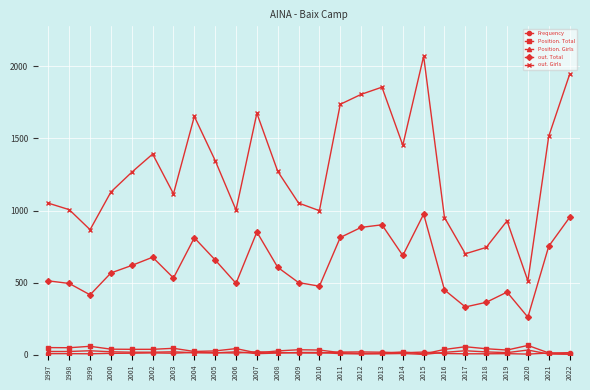

Is the value of out. Girls at 1997 greater than the value of out. Total at 2021?

Yes